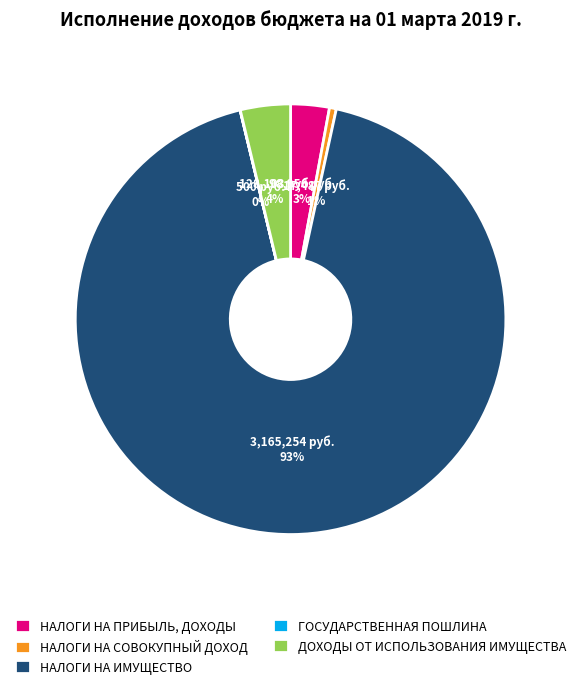

True or false: НАЛОГИ НА ИМУЩЕСТВО accounts for 84% of the total.

False